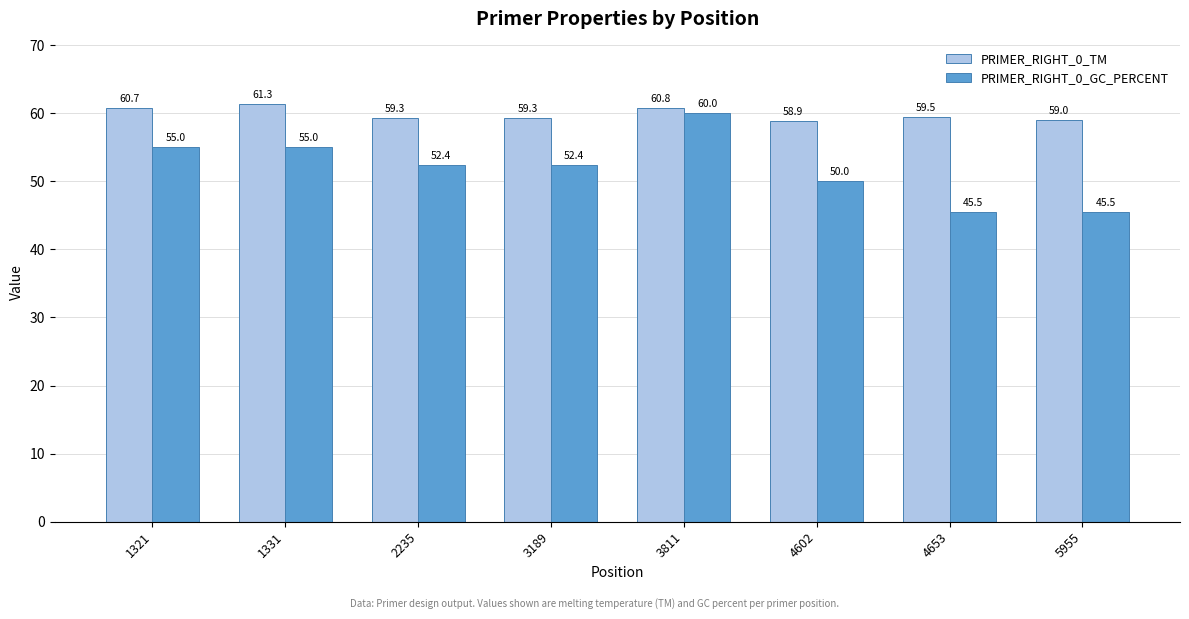

List the series in order of their overall mean, lowest first.

PRIMER_RIGHT_0_GC_PERCENT, PRIMER_RIGHT_0_TM